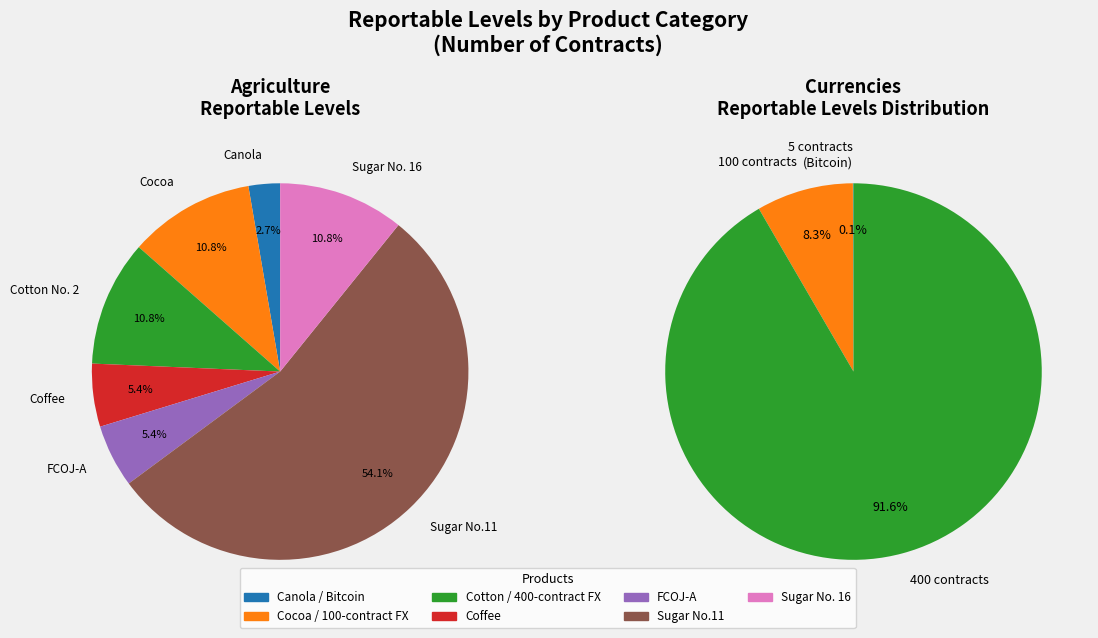

Combined, what portion of the pie is 0 and 3?

8.1%